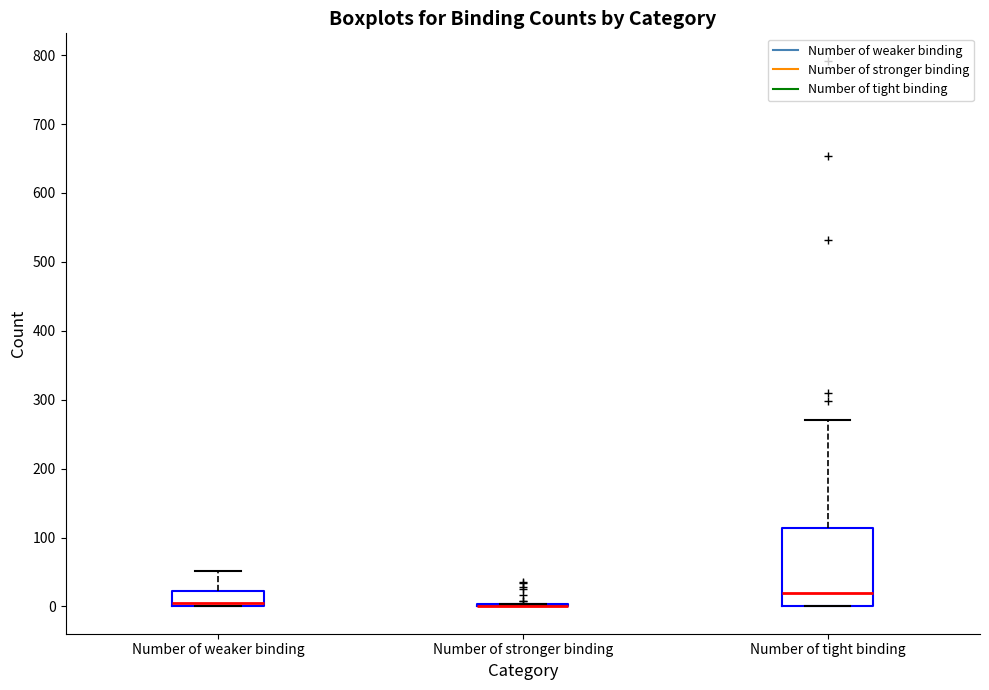

Which box is the tallest, from its lower edge to its upper edge?

Number of tight binding